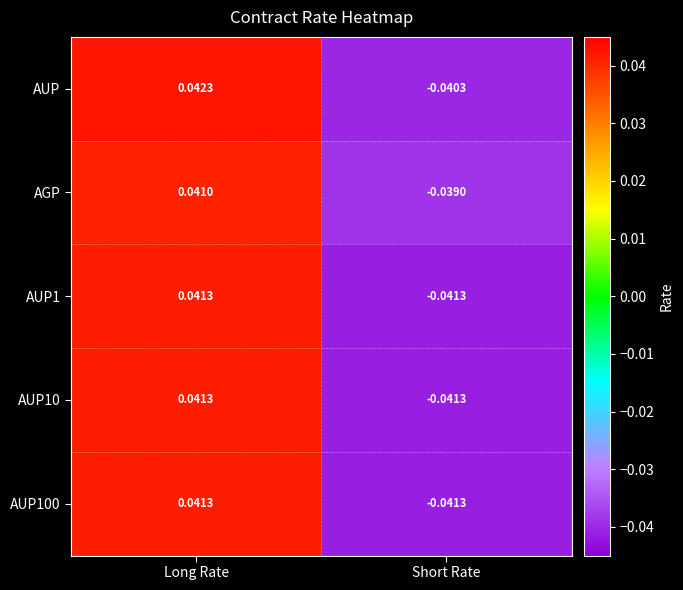

Where does the AUP100 series first go above 0?

Long Rate